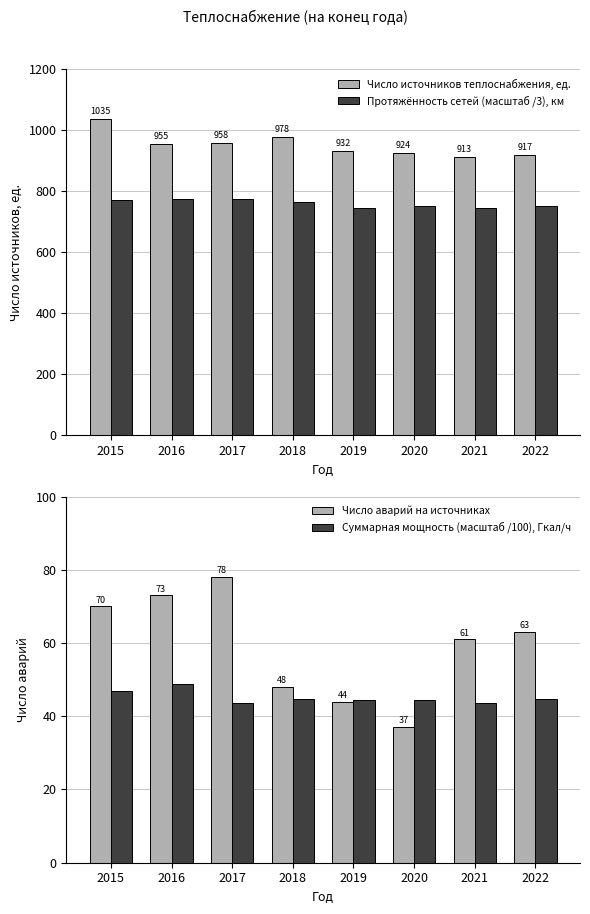

What are all the series names shown in the legend?

Число источников теплоснабжения, ед., Протяжённость сетей (масштаб /3), км, Число аварий на источниках, Суммарная мощность (масштаб /100), Гкал/ч